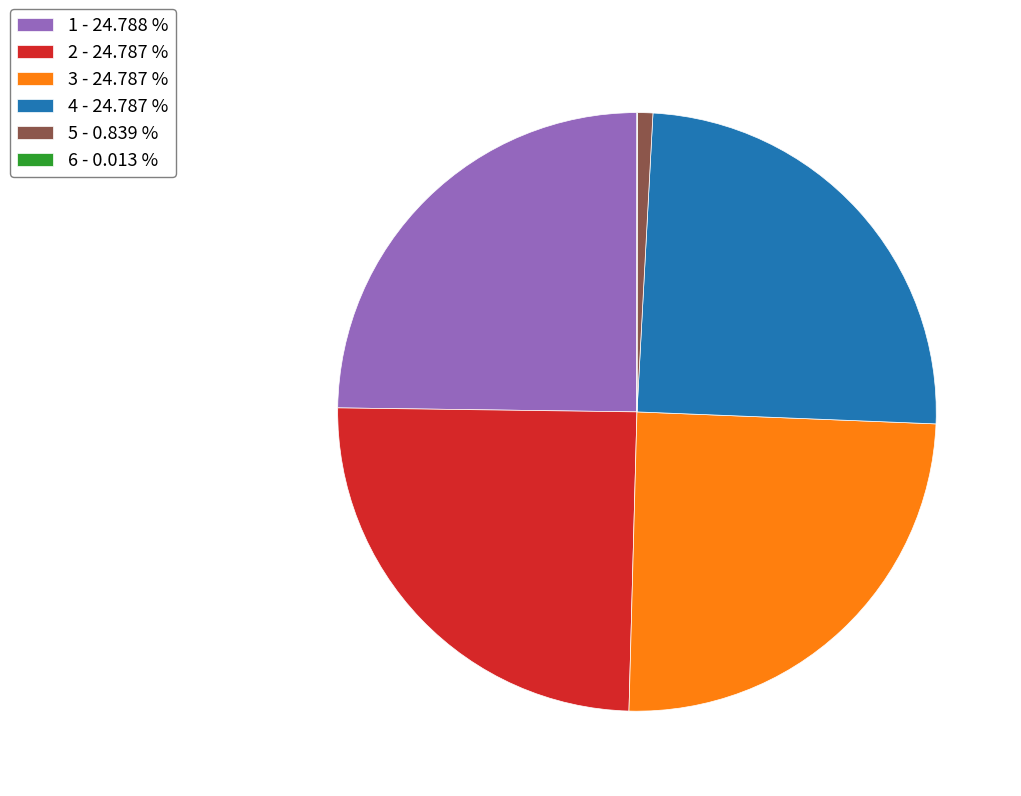

Is there a majority slice in this chart?

No